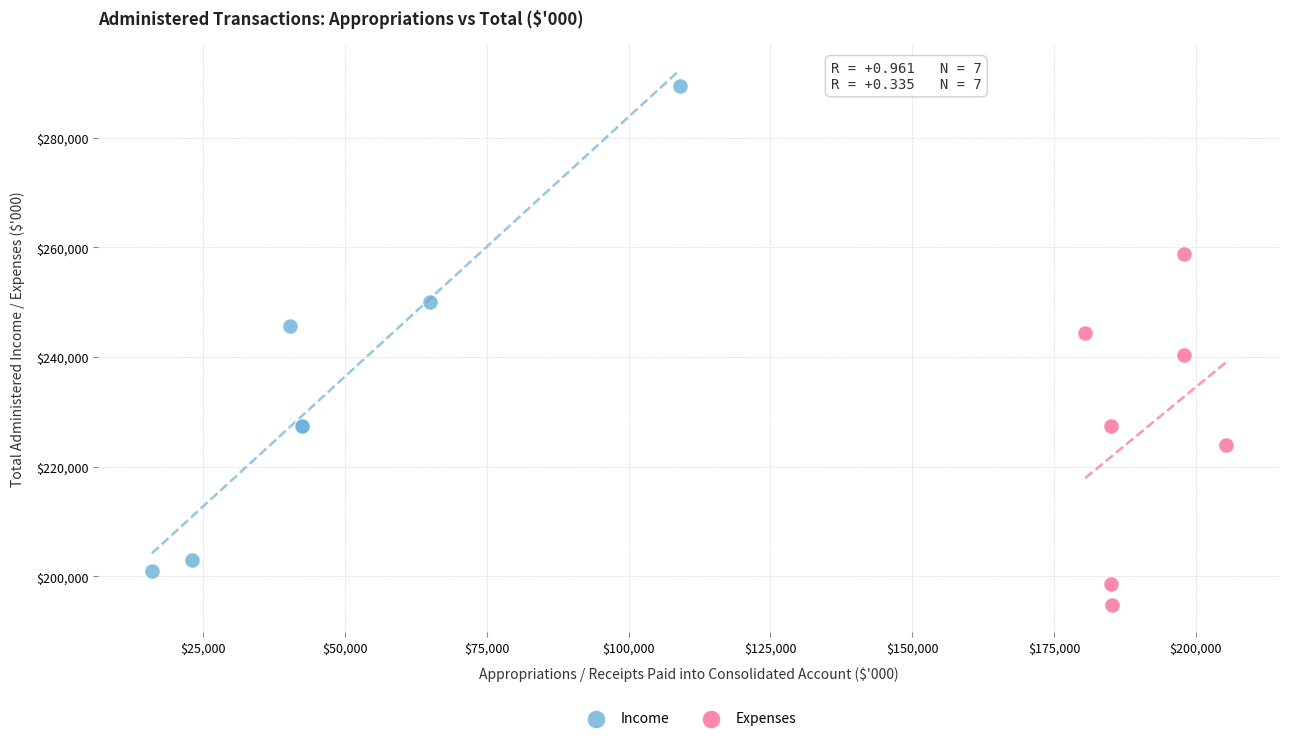

What are all the series names shown in the legend?

Income, Expenses